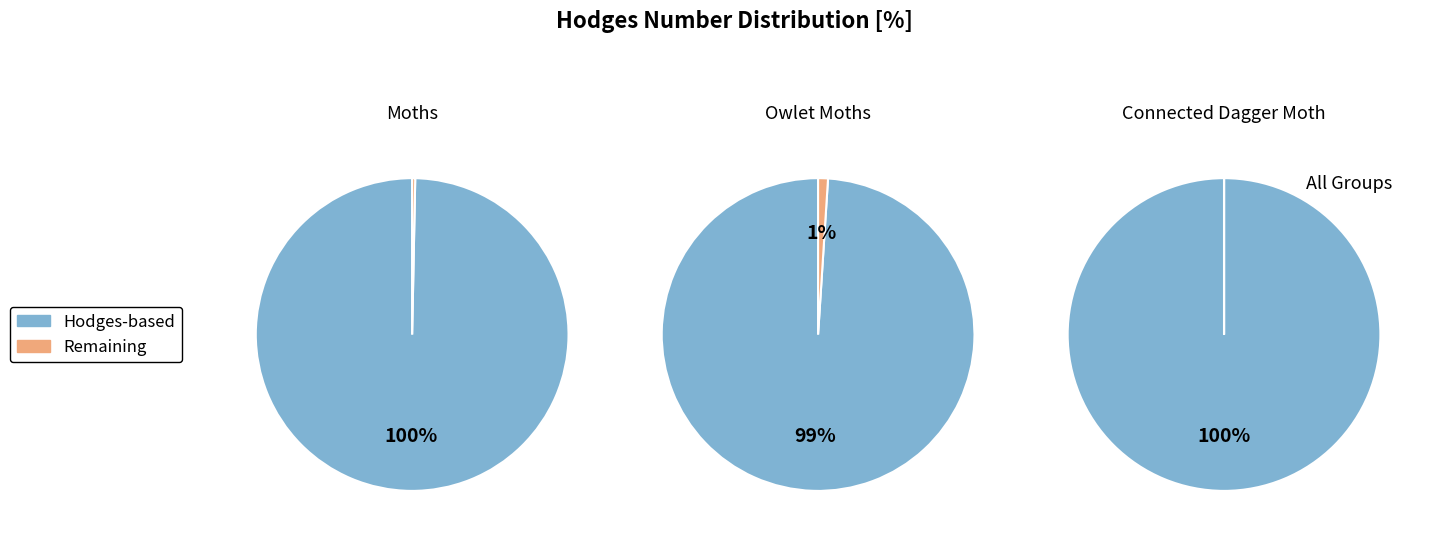

Combined, do Insects and Owlet Moths - 8999 to 11233 account for over 50%?

No